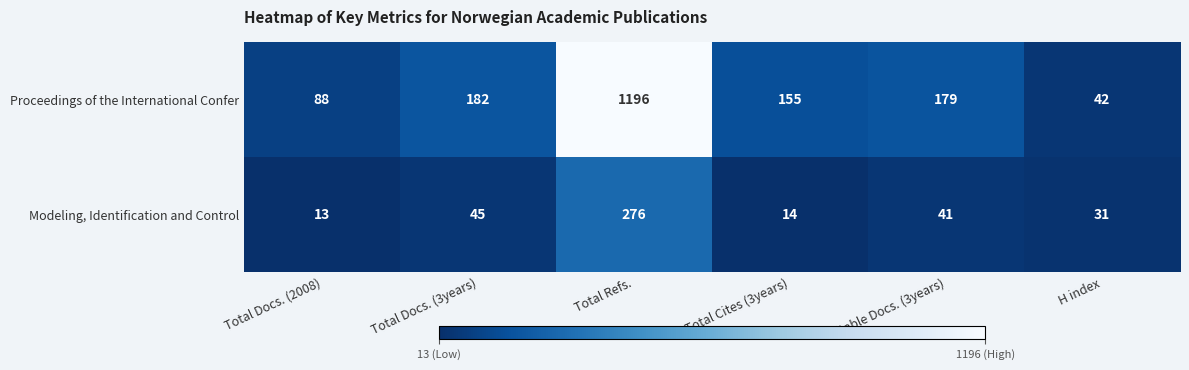

Where does the Modeling, Identification and Control series first go above 41?

Total Docs. (3years)